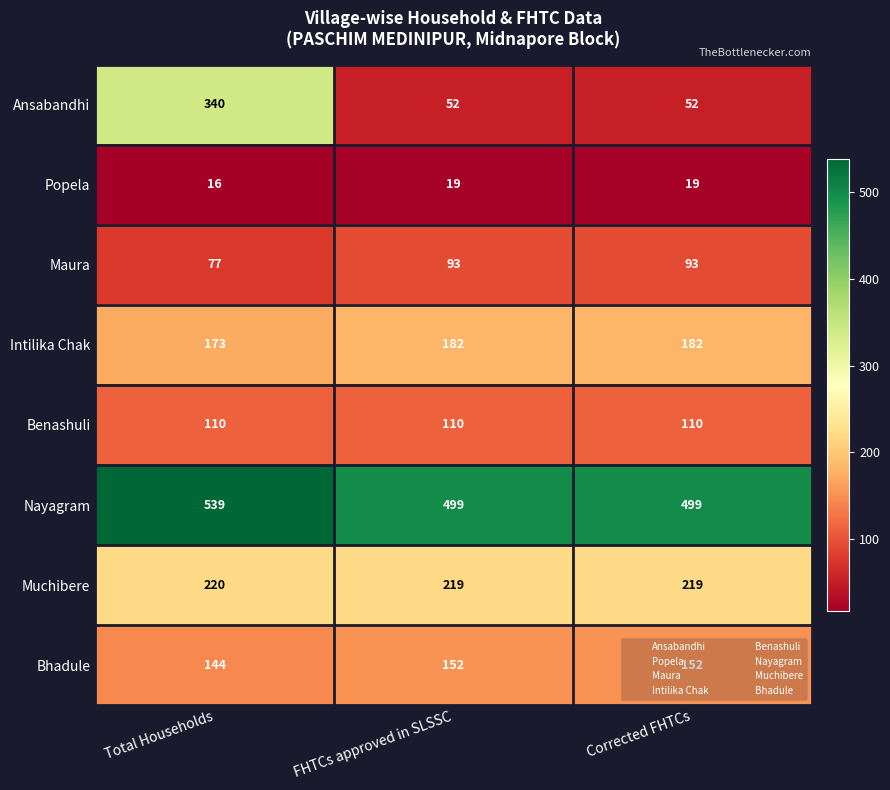

Rank the series by their maximum value, from highest to lowest.

Nayagram, Ansabandhi, Muchibere, Intilika Chak, Bhadule, Benashuli, Maura, Popela